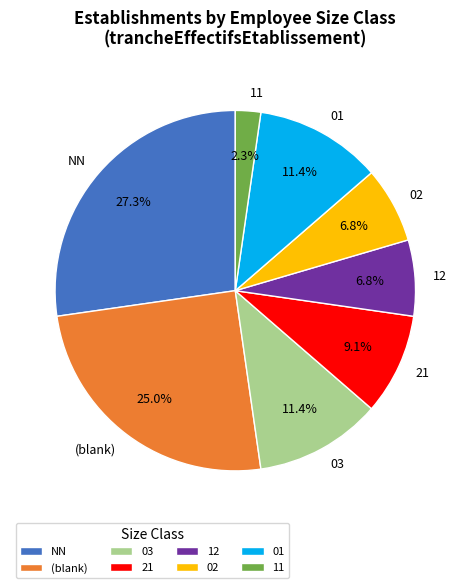

The 02 slice represents 2% of the pie. True or false?

False